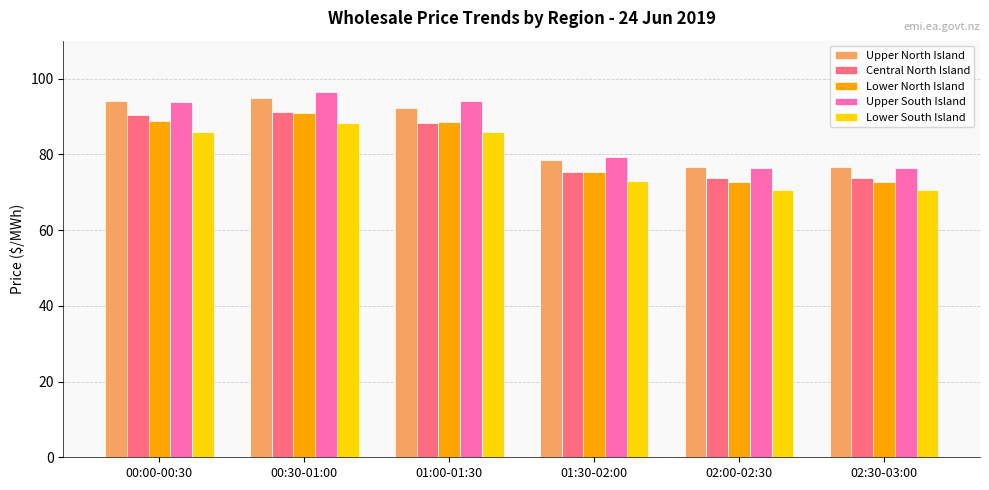

How many bars are there in each group?

5